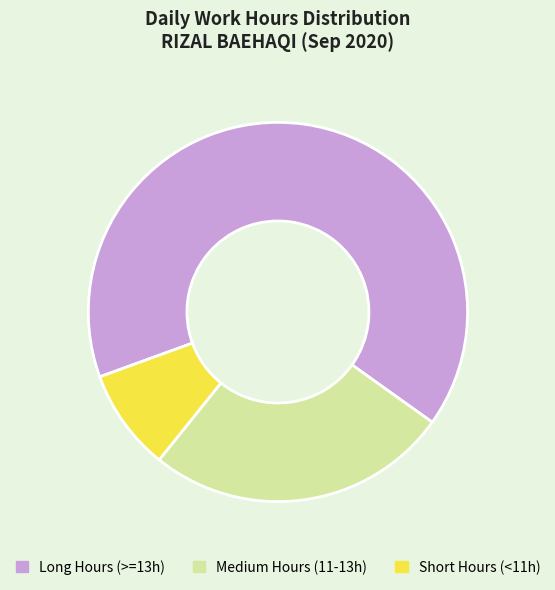

Count the number of slices in the pie.

3